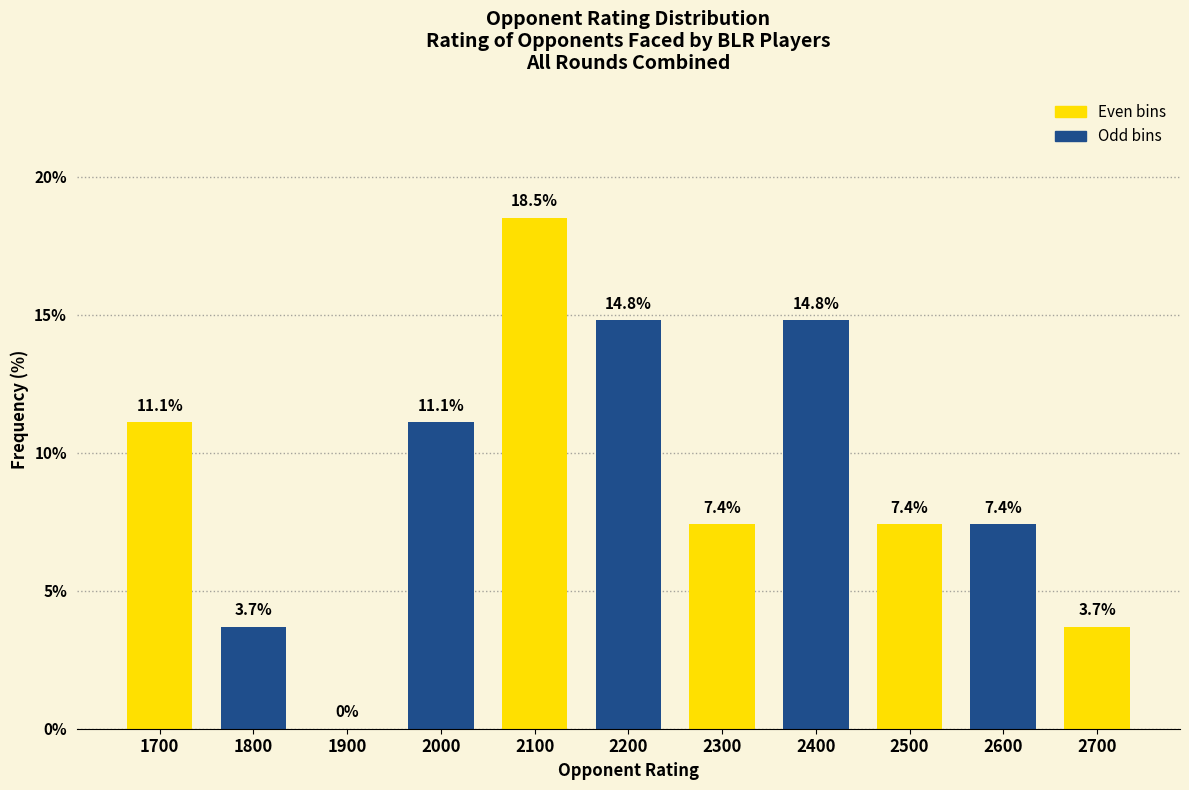

Reading right to left, extract all data points from this chart.

2700=3.7	2600=7.4	2500=7.4	2400=14.8	2300=7.4	2200=14.8	2100=18.5	2000=11.1	1900=0.0	1800=3.7	1700=11.1